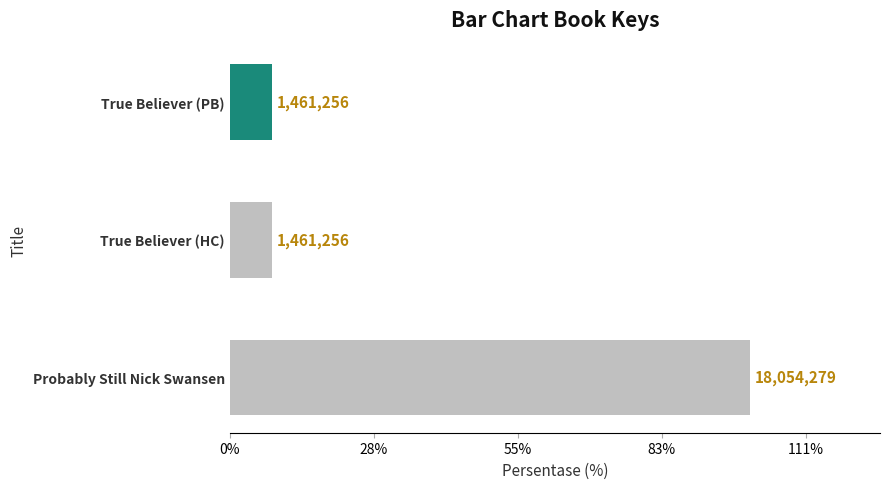

Does the chart contain any negative values?

No